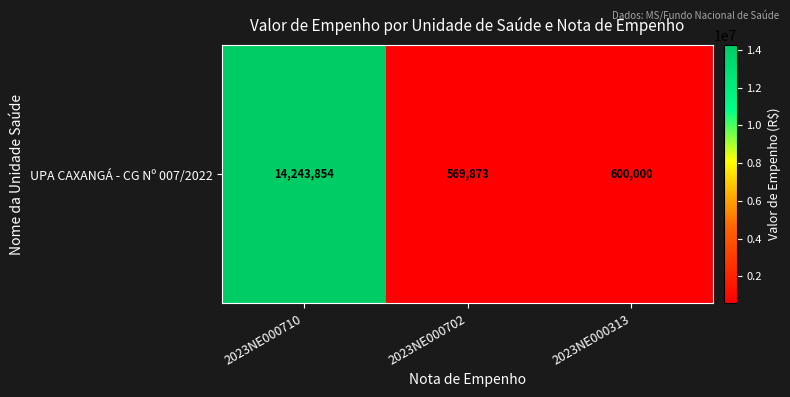

Which has a higher value, 2023NE000710 or 2023NE000313?

2023NE000710